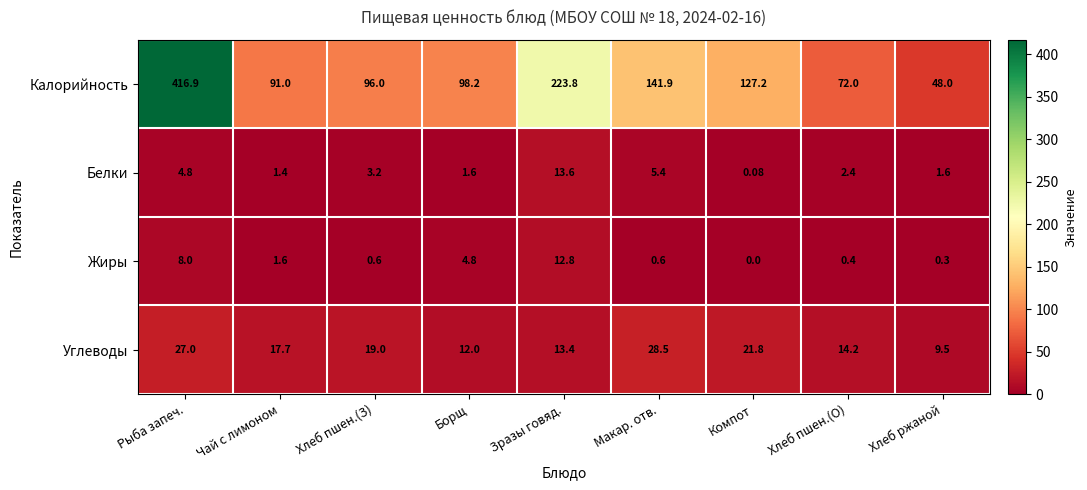

Where does the Белки series first go above 2?

Рыба запеч.